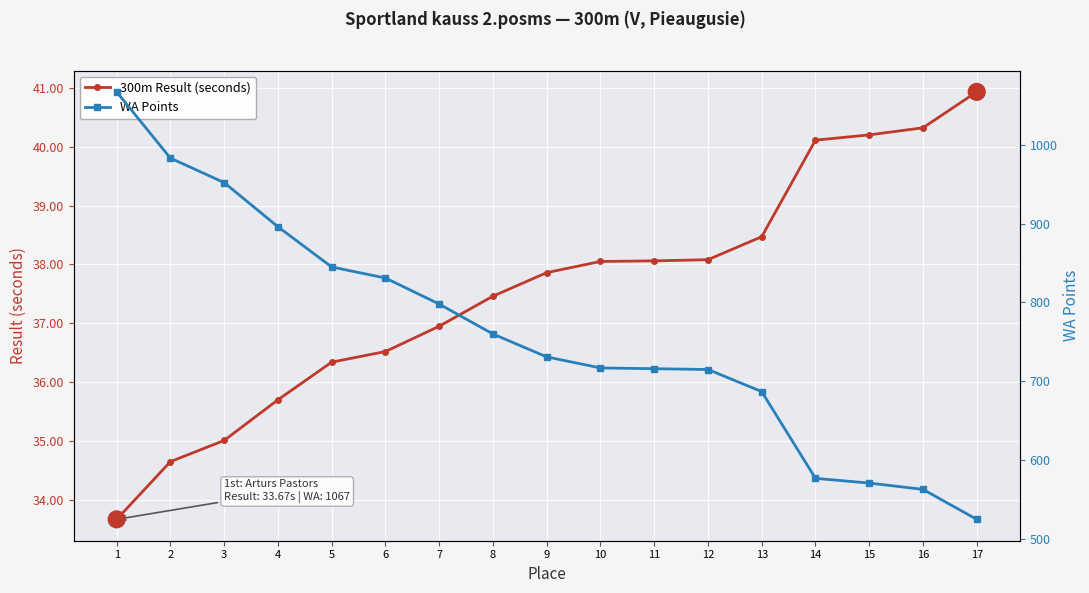

Reading left to right, list all the values displayed in this chart.

300m Result (seconds): 33.7	34.6	35.0	35.7	36.3	36.5	37.0	37.5	37.9	38.0	38.1	38.1	38.5	40.1	40.2	40.3	40.9
WA Points: 1067.0	983.0	952.0	896.0	845.0	831.0	798.0	760.0	731.0	717.0	716.0	715.0	687.0	577.0	571.0	563.0	525.0